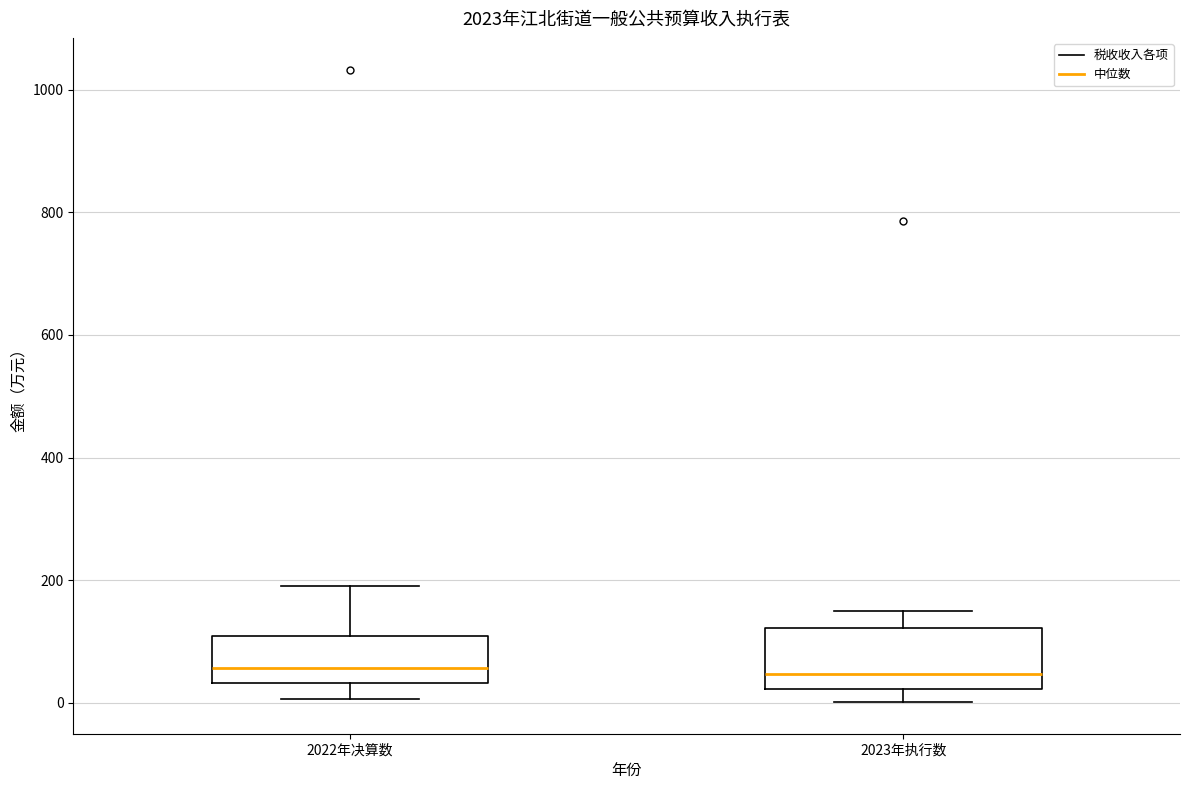

Where is the lower edge of the box for 2022年决算数 on the y-axis? The values are not printed on the chart, so give them approximately, as read against the axis.

40